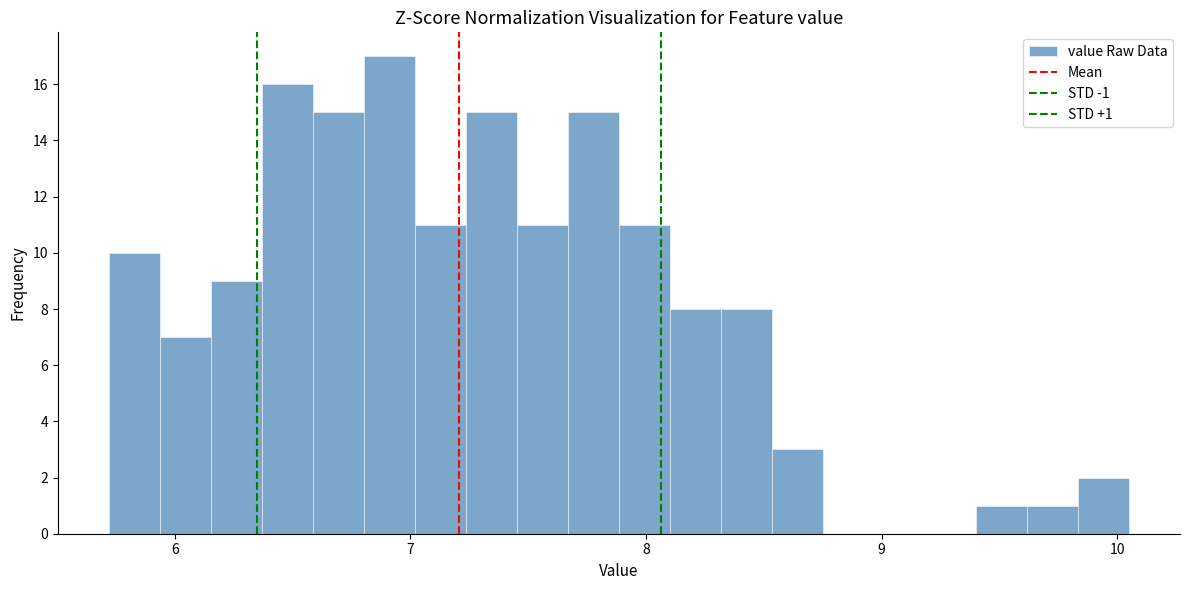

Around what value on the x-axis is the tallest bar? Give the approximate position of its centre, as read against the axis.

6.9